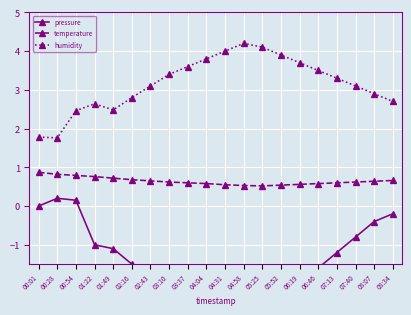

Reading right to left, what are all the values shown in this chart?

pressure: -0.2	-0.4	-0.8	-1.2	-1.6	-2.0	-2.4	-3.0	-3.4	-3.2	-3.0	-2.7	-2.4	-2.0	-1.5	-1.1	-1.0	0.1	0.2	0.0
temperature: 0.7	0.6	0.6	0.6	0.6	0.6	0.5	0.5	0.5	0.6	0.6	0.6	0.6	0.7	0.7	0.7	0.8	0.8	0.8	0.9
humidity: 2.7	2.9	3.1	3.3	3.5	3.7	3.9	4.1	4.2	4.0	3.8	3.6	3.4	3.1	2.8	2.5	2.6	2.5	1.8	1.8